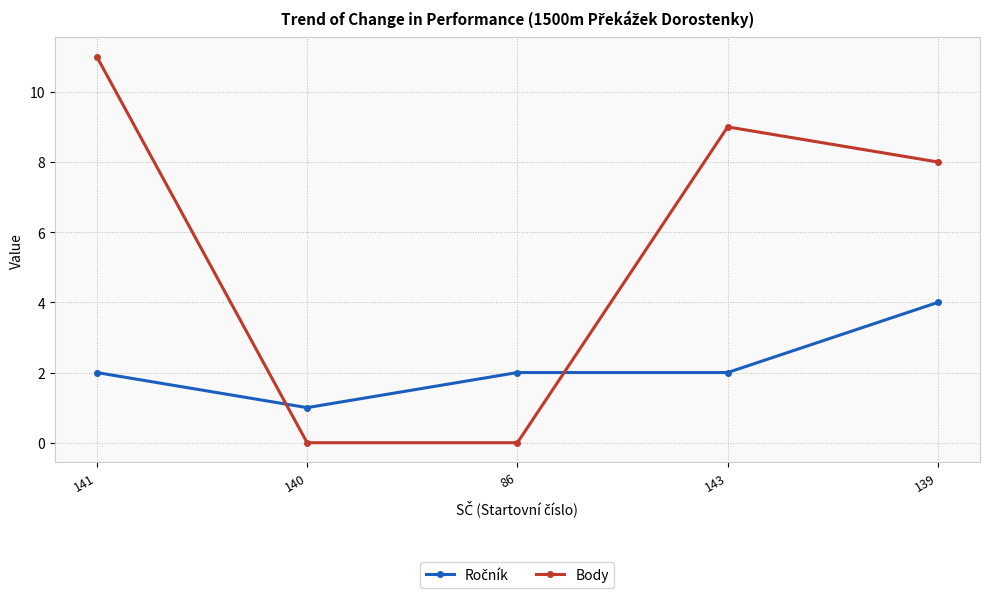

At which category is the sum across all series the highest?

141